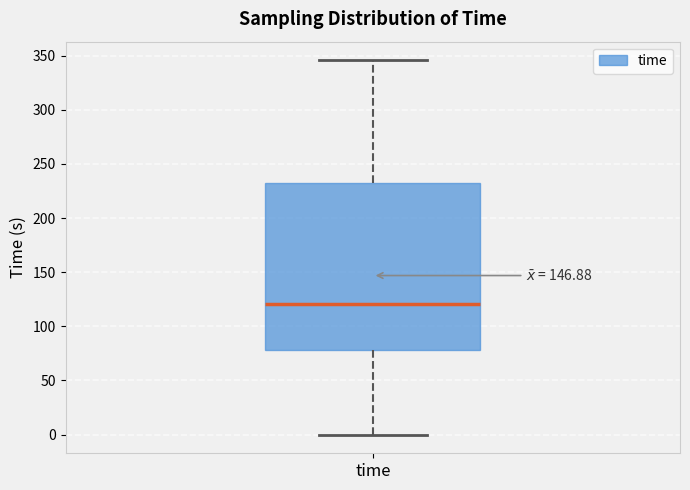

Where does the upper whisker of the box for time end on the y-axis? The values are not printed on the chart, so give them approximately, as read against the axis.

345